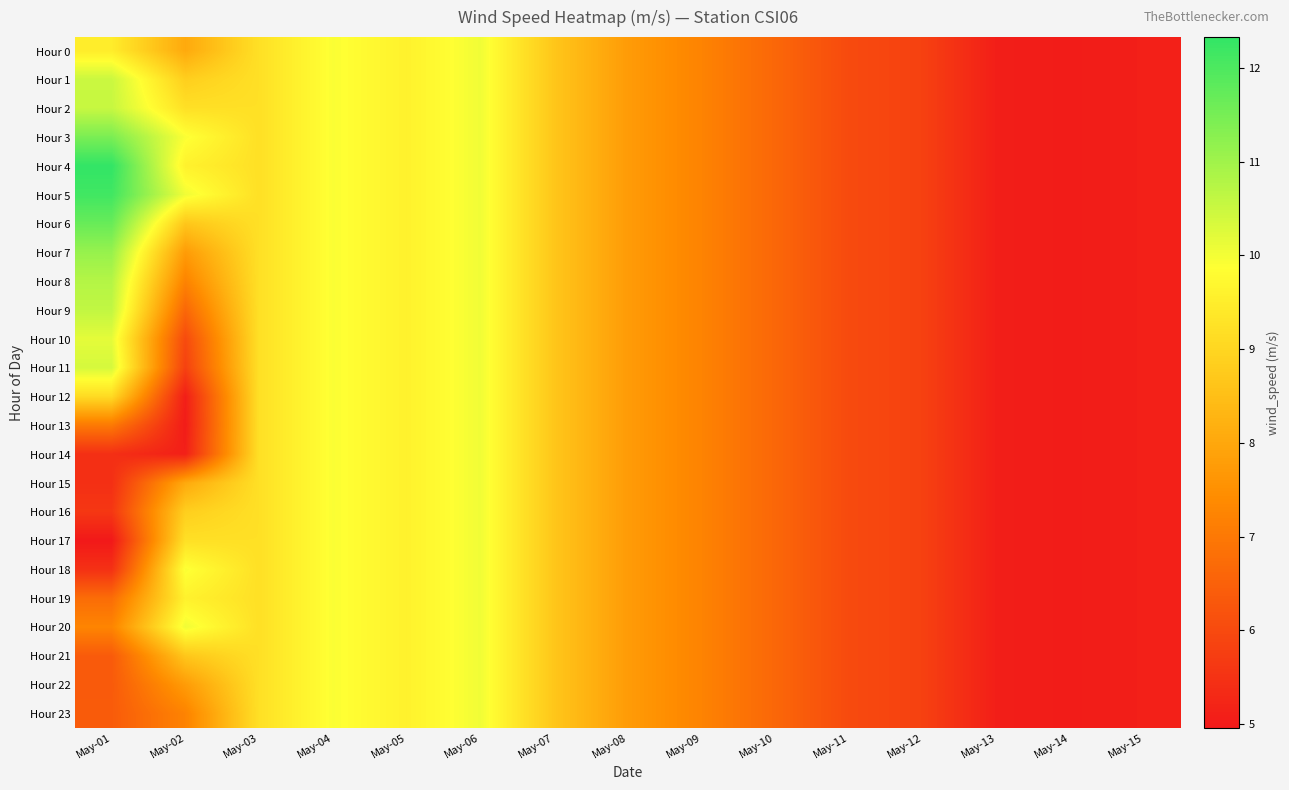

List the series in order of their peak value, highest first.

Hour 4, Hour 5, Hour 6, Hour 3, Hour 7, Hour 8, Hour 9, Hour 2, Hour 1, Hour 11, Hour 10, Hour 0, Hour 12, Hour 13, Hour 14, Hour 15, Hour 16, Hour 17, Hour 18, Hour 19, Hour 20, Hour 21, Hour 22, Hour 23